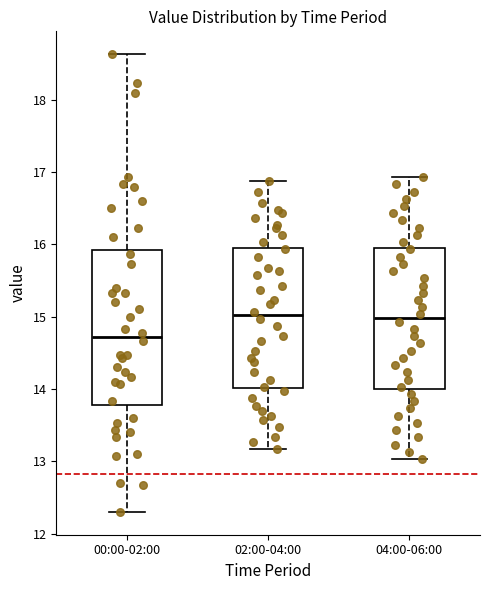

Reading left to right, read every box against the y-axis: the position of its median line, the range the box covers, and the ends of its whiskers. The values are not printed on the chart, so give them approximately, as read against the axis.

00:00-02:00: median 14.7, box 13.8 to 15.9, whiskers 12.3 to 18.6
02:00-04:00: median 15.0, box 14.0 to 16.0, whiskers 13.2 to 16.9
04:00-06:00: median 15.0, box 14.0 to 16.0, whiskers 13.0 to 16.9